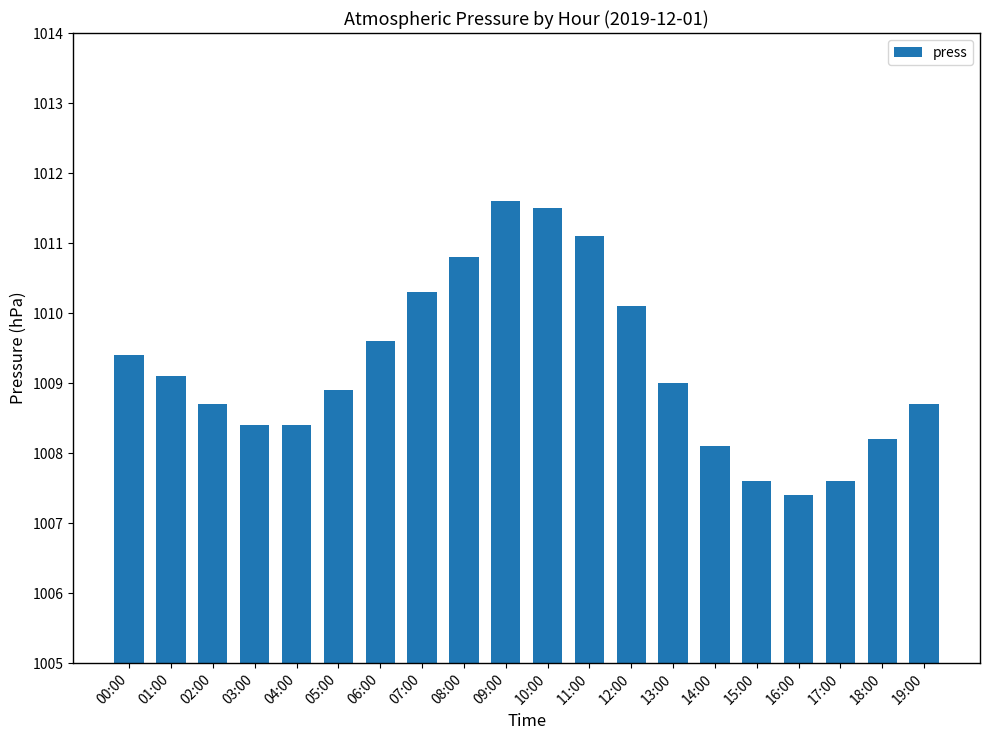

What is the change in value from 04:00 to 06:00?

+1.2